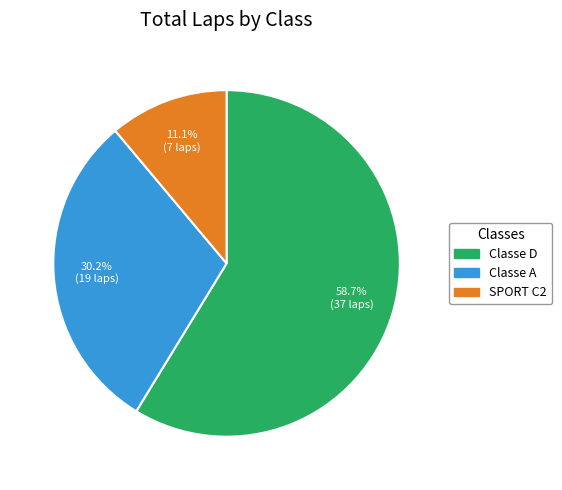

Between Classe A and Classe D, which is larger?

Classe D